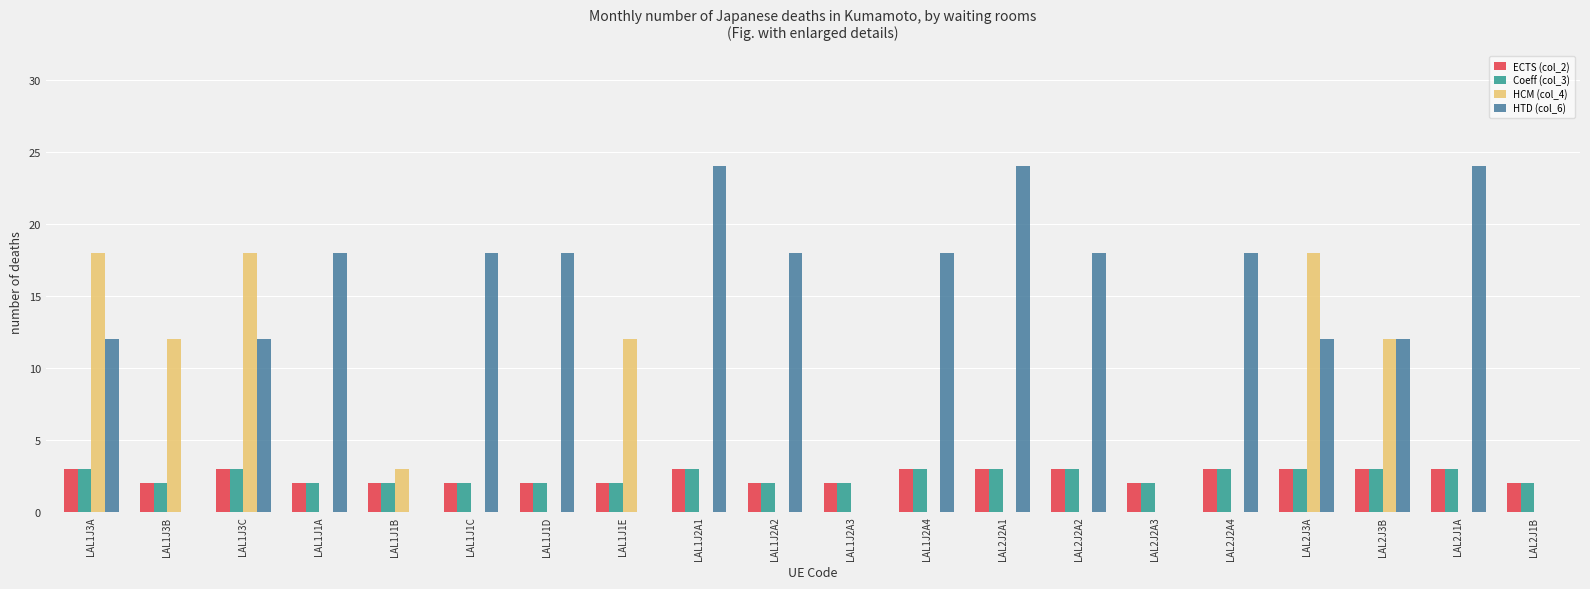

What is the maximum value shown in the chart?

24